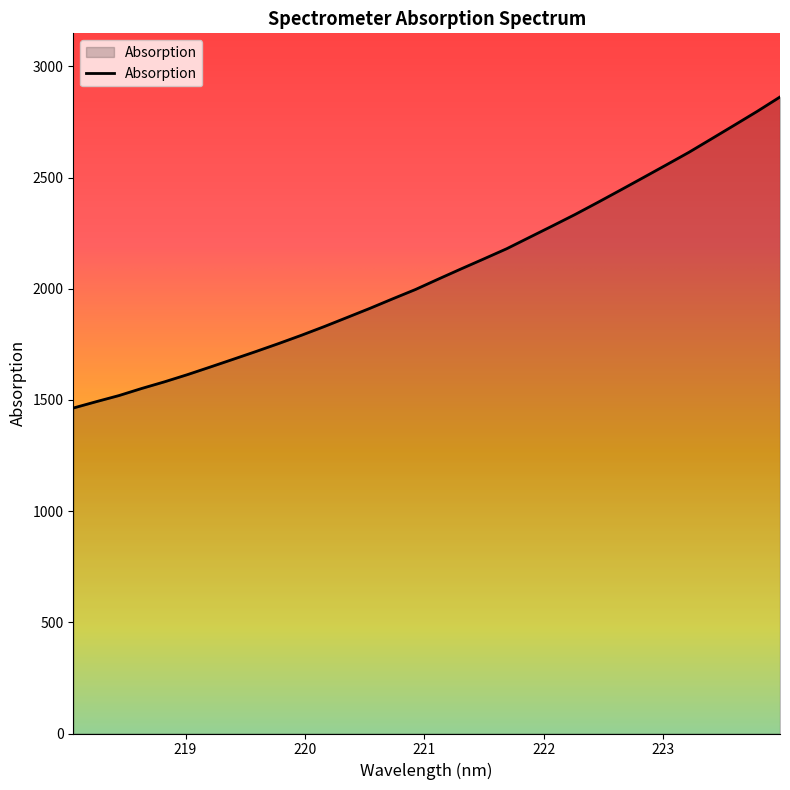

What is the difference between the maximum and minimum values?

1398.7